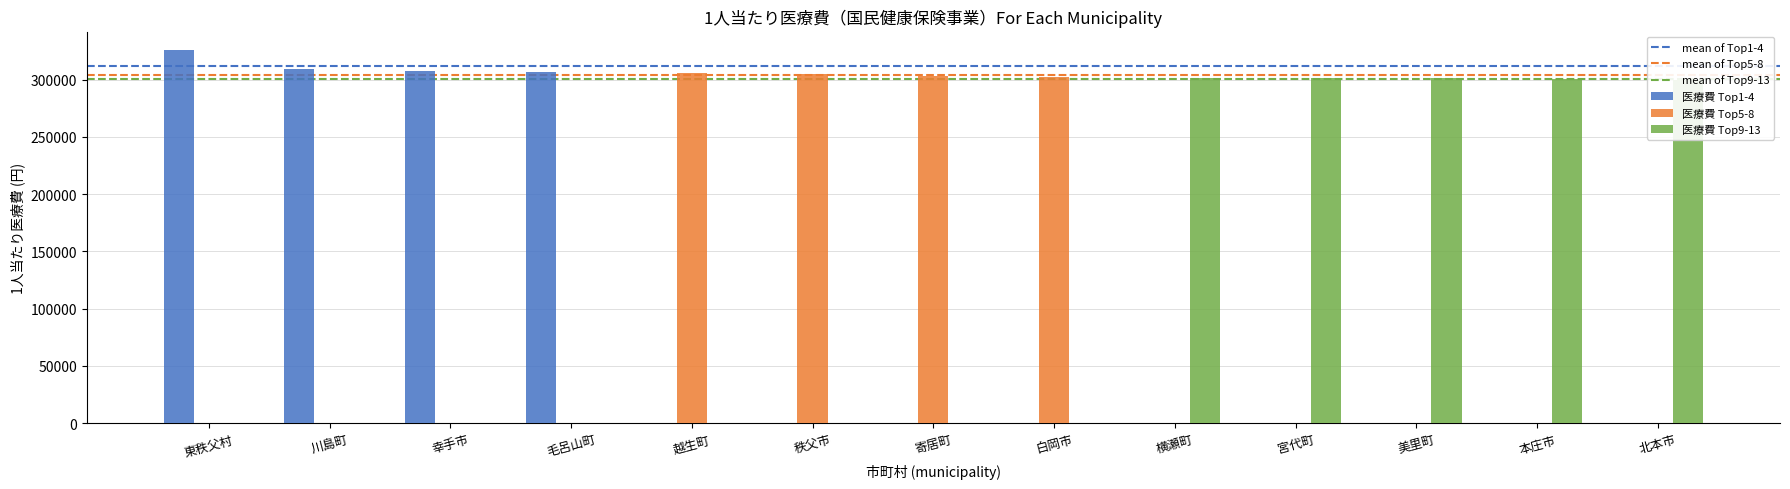

True or false: 医療費 Top1-4 has a value of 309160 at 川島町.

True